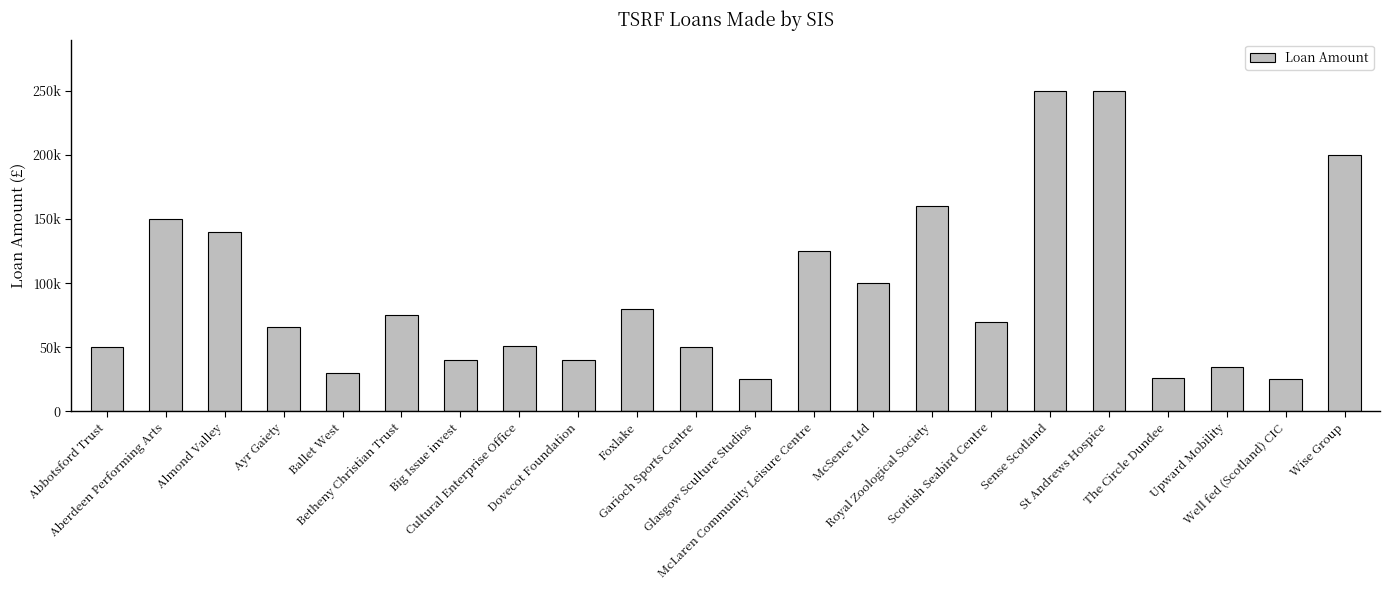

List the labels in order of value, smallest first.

Glasgow Sculture Studios, Well fed (Scotland) CIC, The Circle Dundee, Ballet West, Upward Mobility, Big Issue invest, Dovecot Foundation, Abbotsford Trust, Garioch Sports Centre, Cultural Enterprise Office, Ayr Gaiety, Scottish Seabird Centre, Betheny Christian Trust, Foxlake, McSence Ltd, McLaren Community Leisure Centre, Almond Valley, Aberdeen Performing Arts, Royal Zoological Society, Wise Group, Sense Scotland, St Andrews Hospice